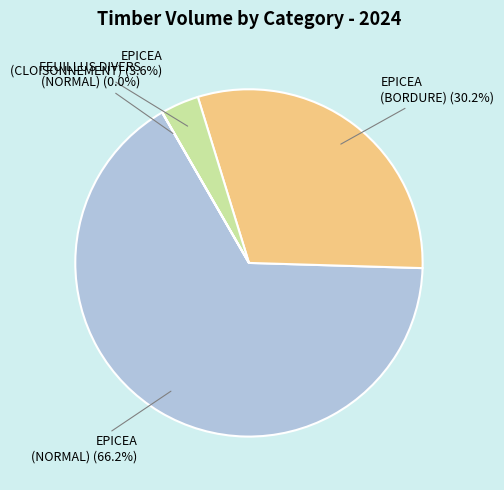

What is the ratio of the value at EPICEA (BORDURE) to the value at EPICEA (NORMAL)?

0.5